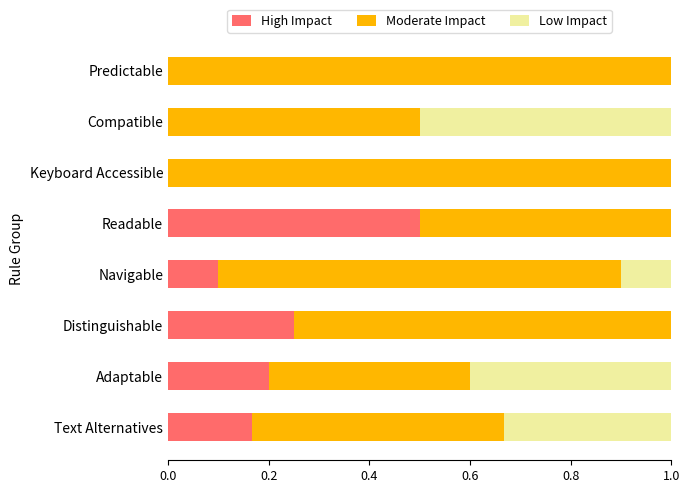

The High Impact series shows 0.1 at Navigable. True or false?

True